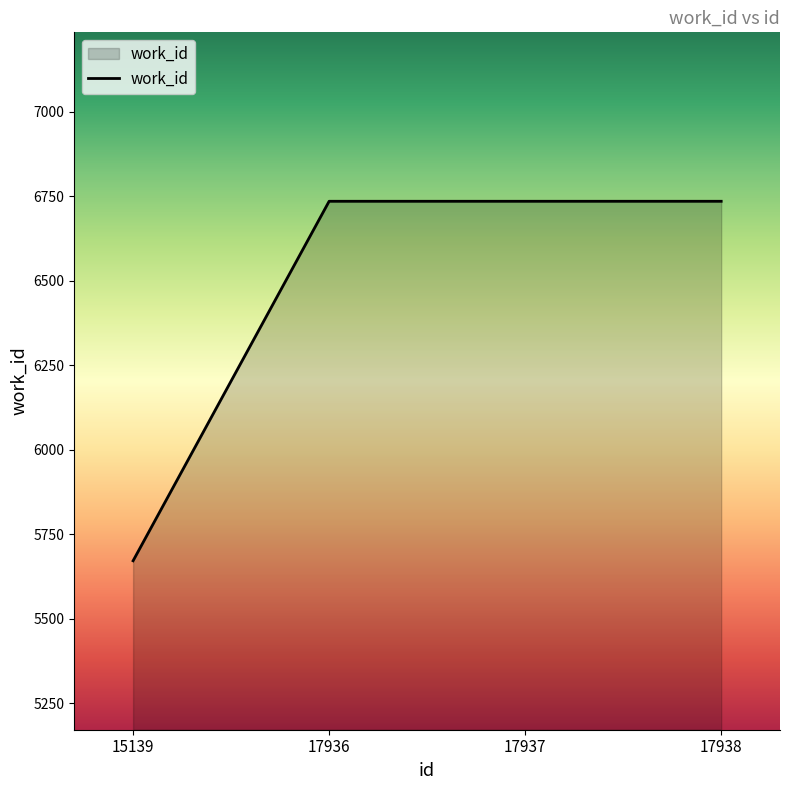

The chart shows a value of 10841 at 17936. True or false?

False